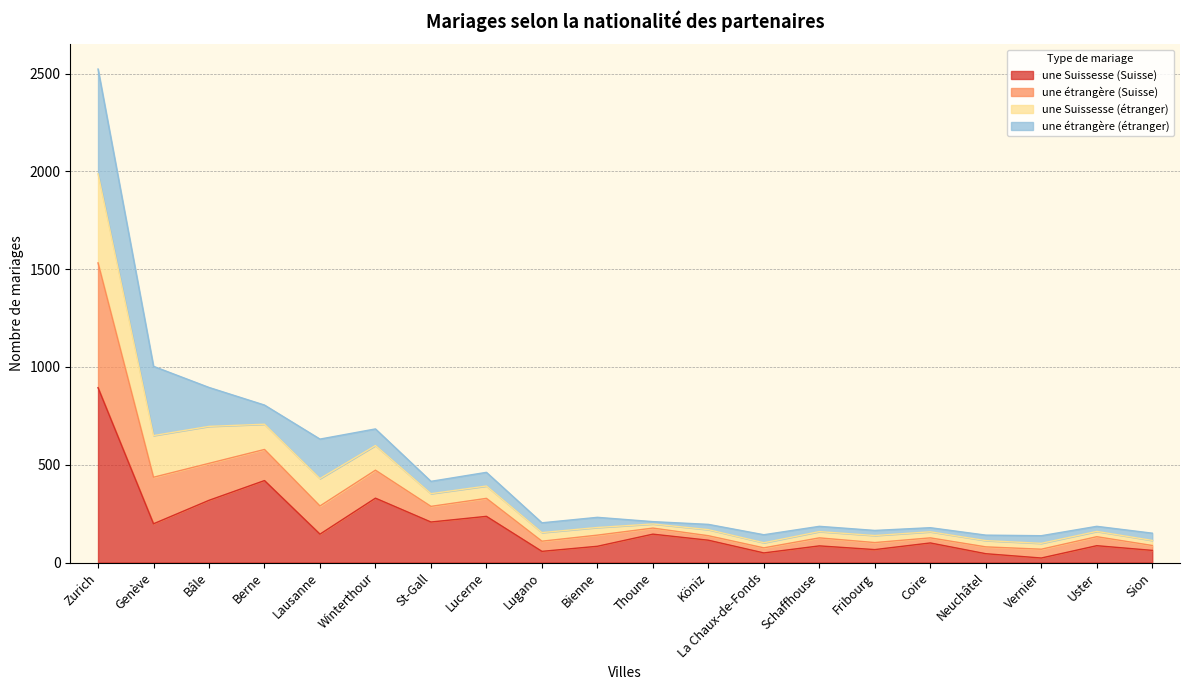

At which category is the sum across all series the highest?

Zurich